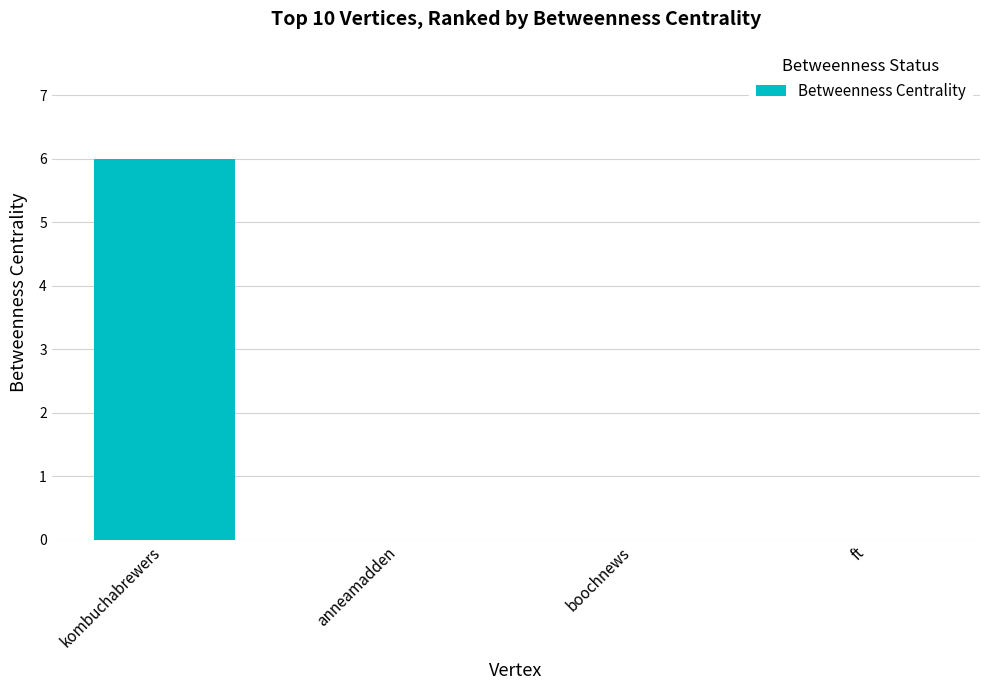

How many data points does each series have?

4